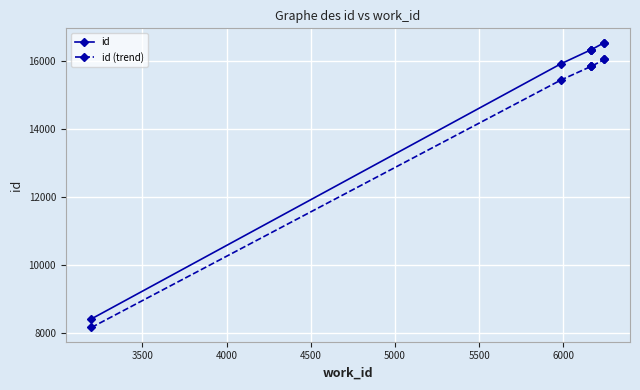

Rank the series by their average value, from lowest to highest.

id (trend), id